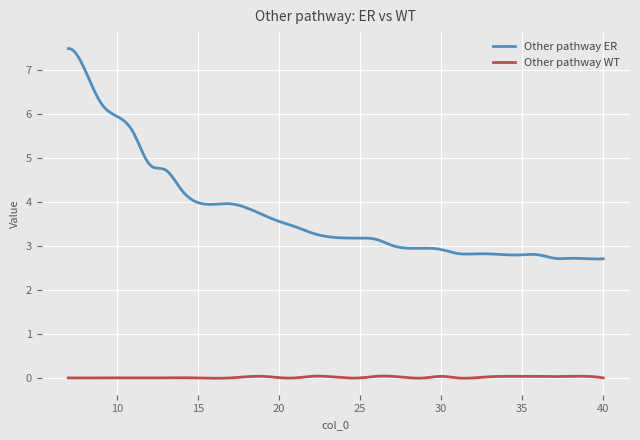

What is the greatest value displayed?

7.5